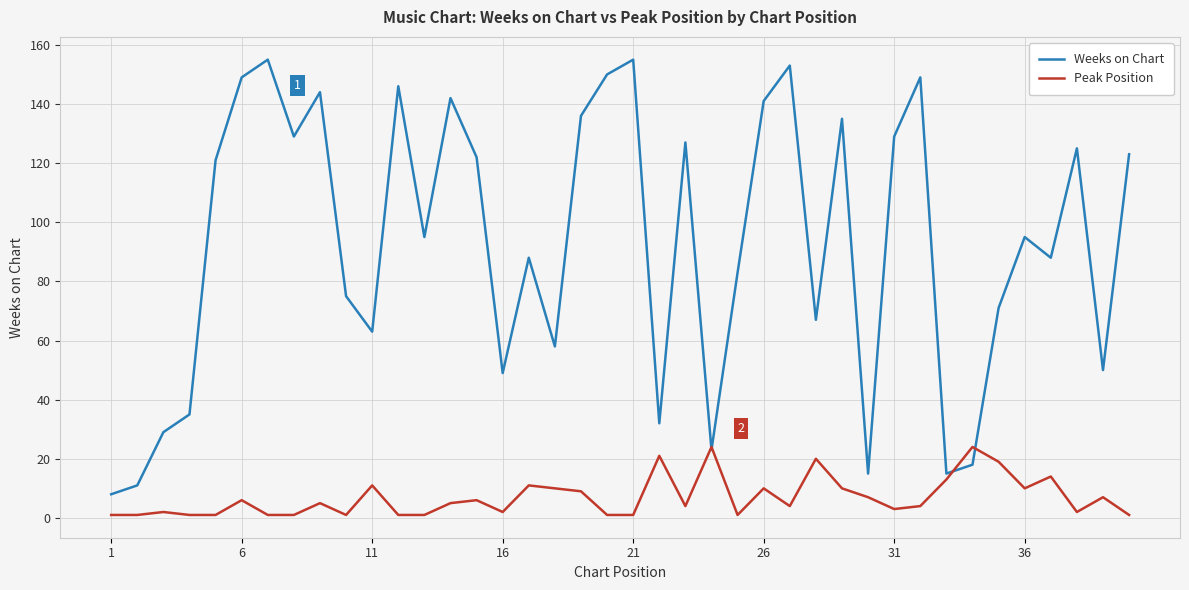

What is the highest value of the Peak Position series?

24